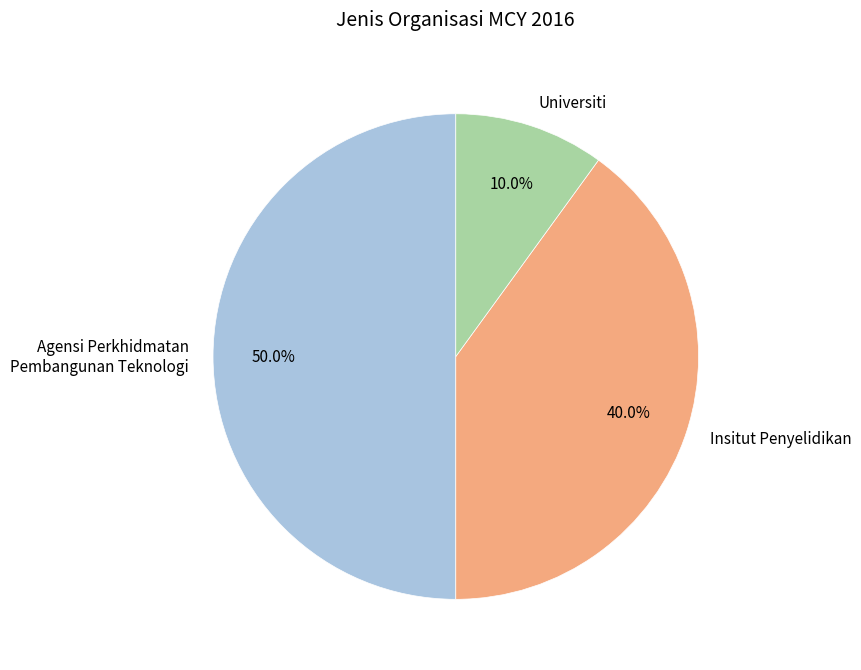

Which category has the biggest portion of the pie?

Agensi Perkhidmatan Pembangunan Teknologi